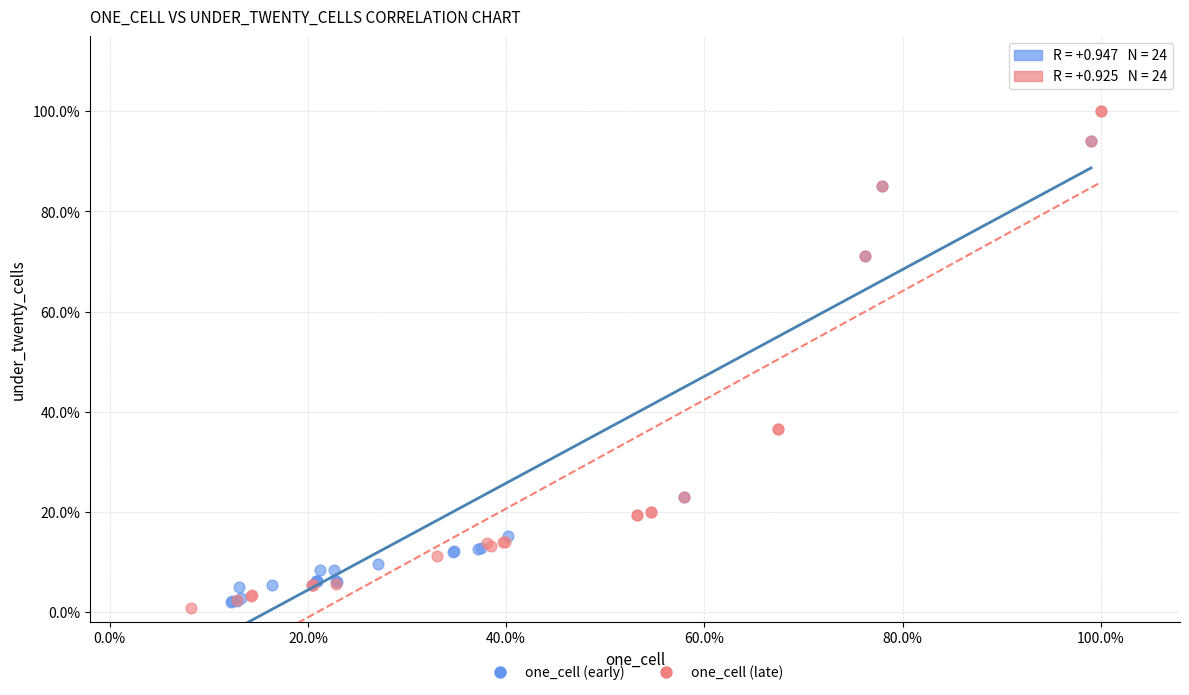

Which series has the largest Y range (max minus min)?

one_cell (late)